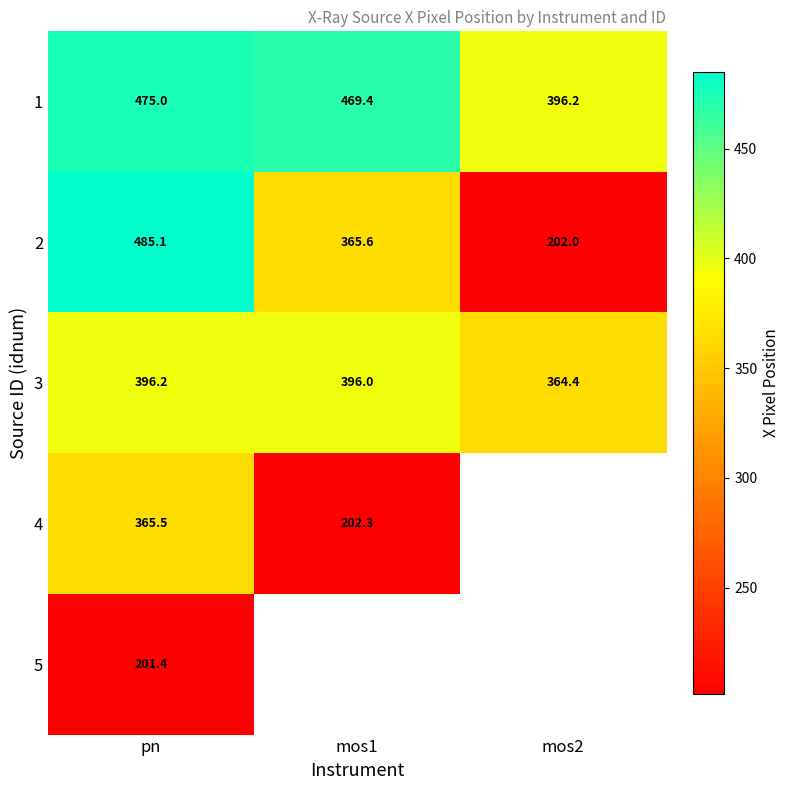

What is the sum of all 1 values?

1340.6